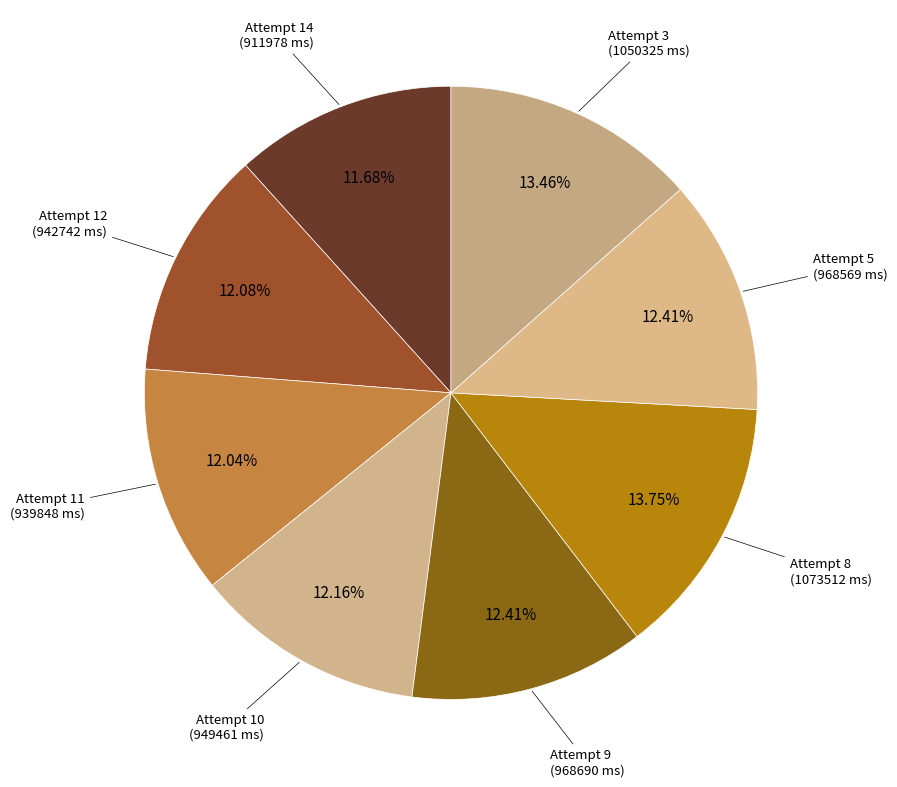

What is the smallest slice in the pie chart?

Attempt 14